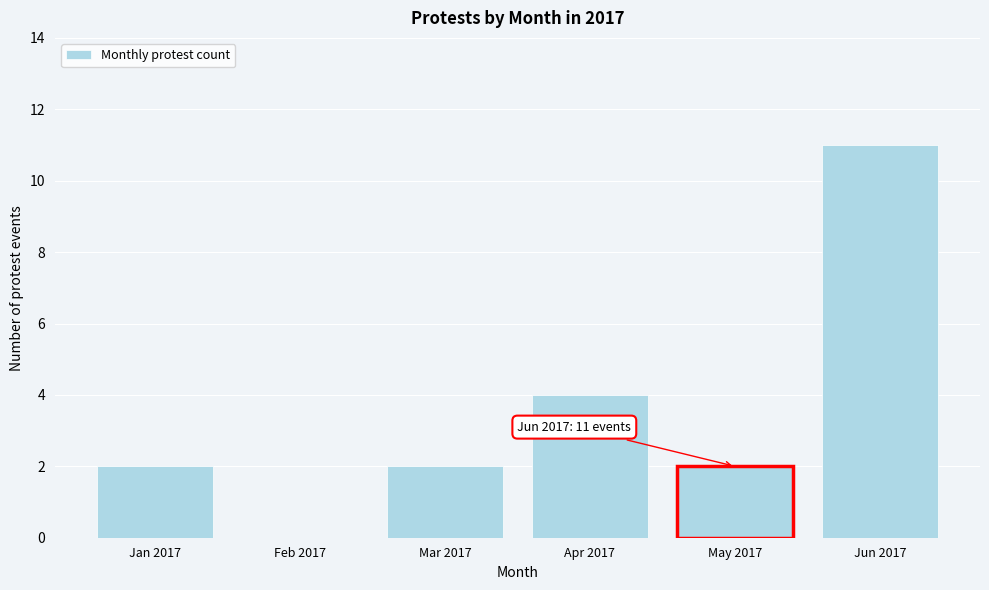

Reading left to right, list all the values displayed in this chart.

Jan 2017=2	Feb 2017=0	Mar 2017=2	Apr 2017=4	May 2017=2	Jun 2017=11